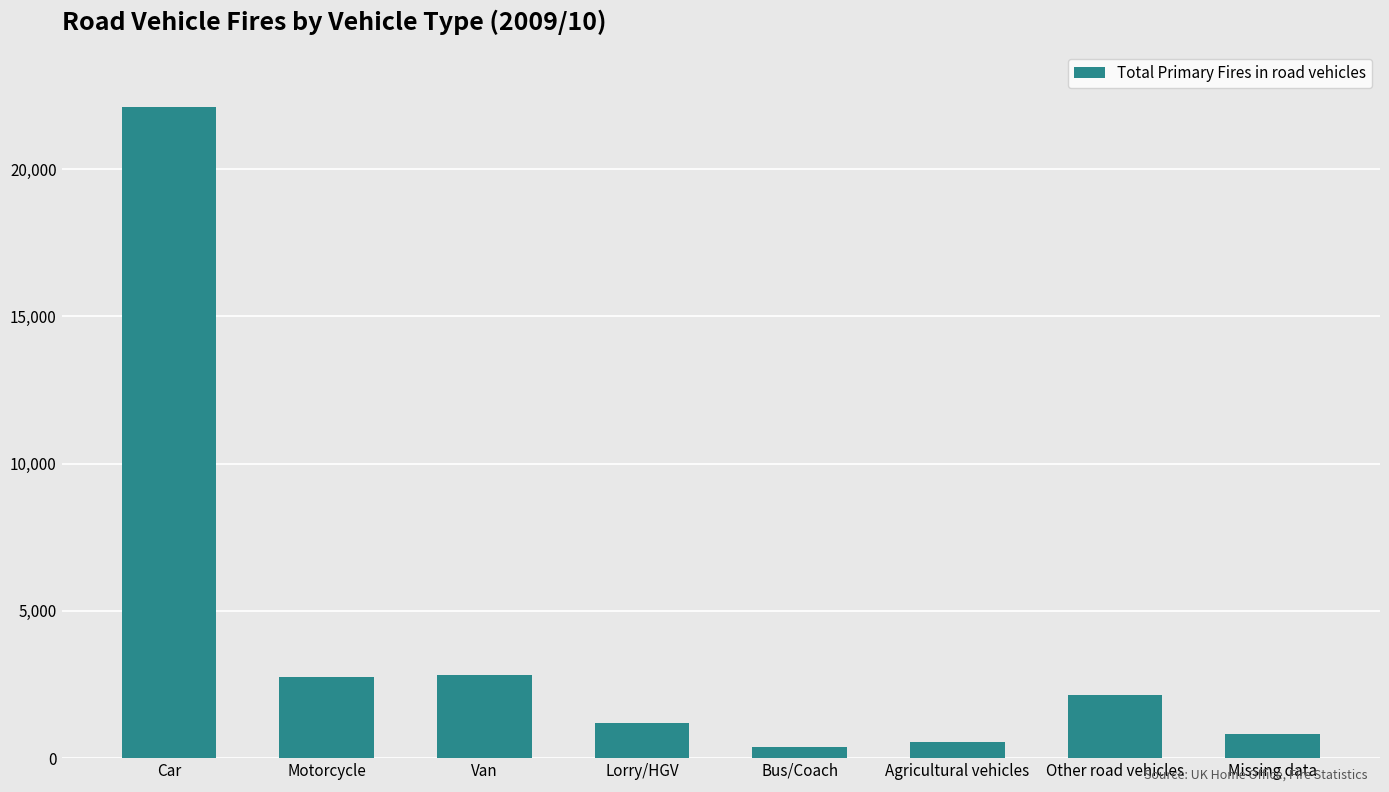

What is the difference between the second highest and minimum values?

2459